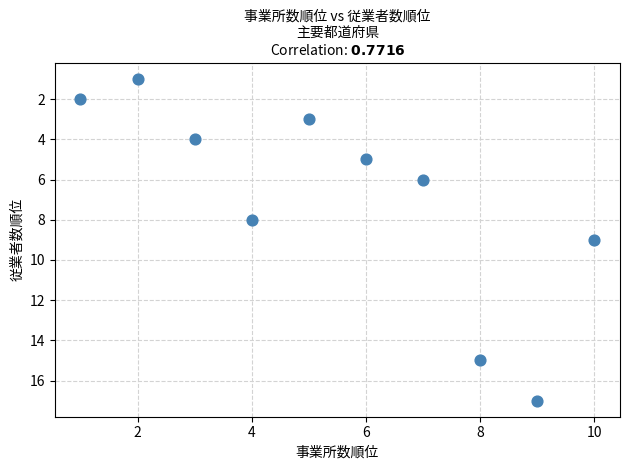

What is the average Y value?

7